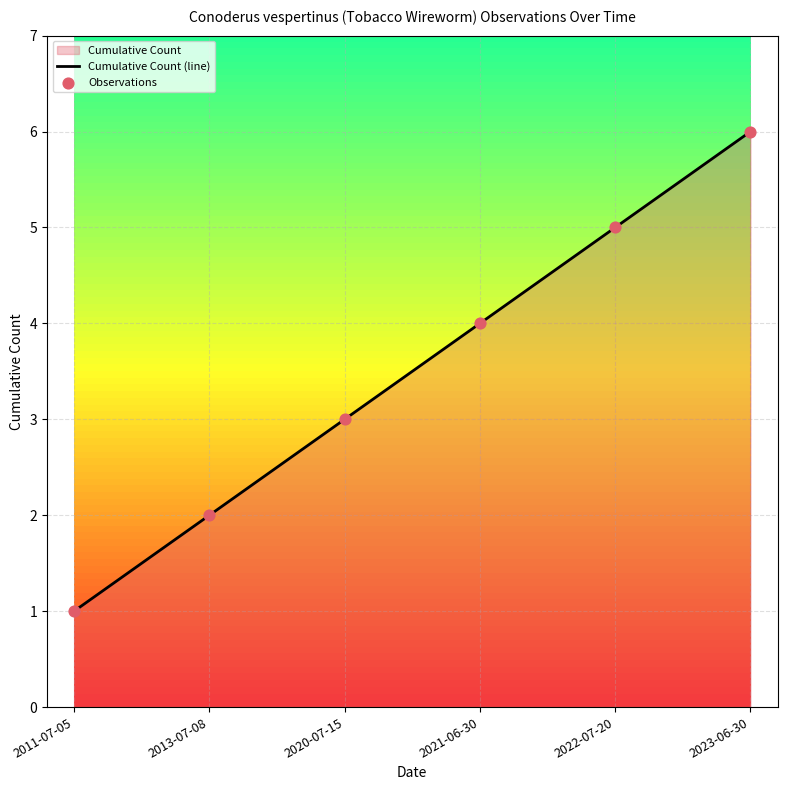

Which series contains the highest Y value?

Cumulative Count (line)